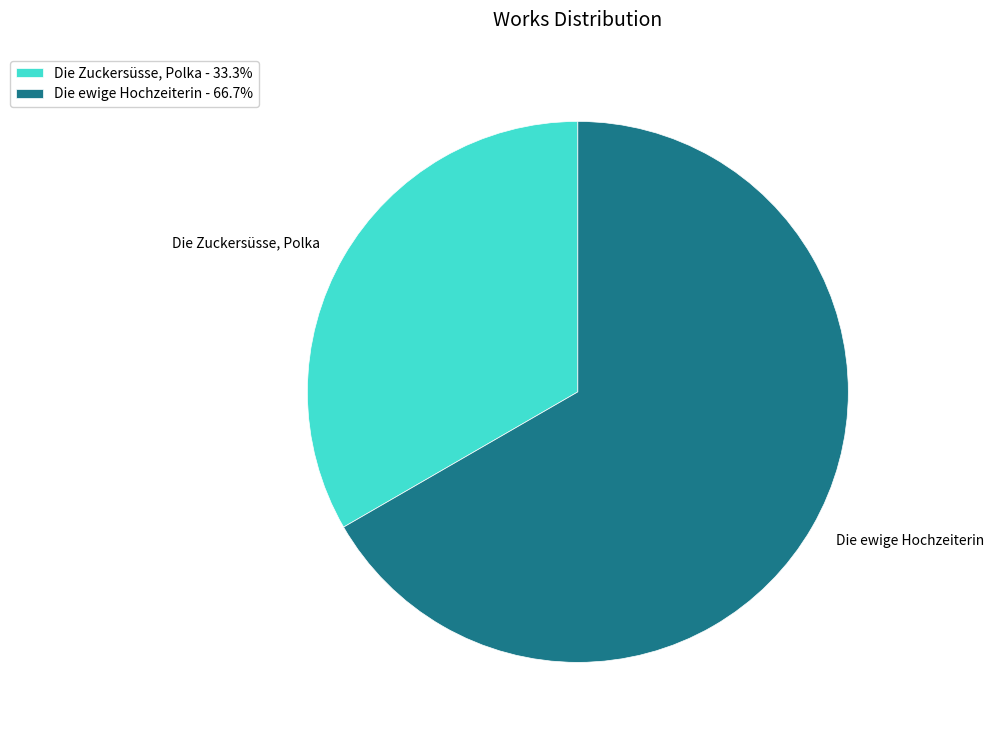

Which category accounts for the majority?

Die ewige Hochzeiterin